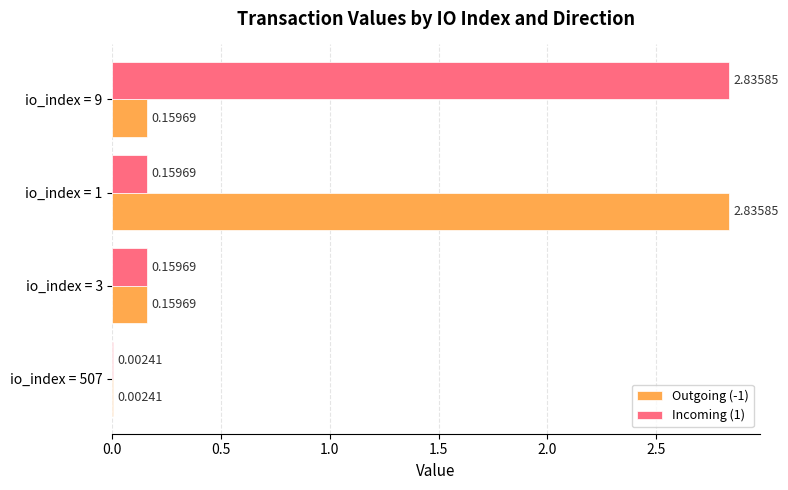

What is the sum of all Outgoing (-1) values?

3.2